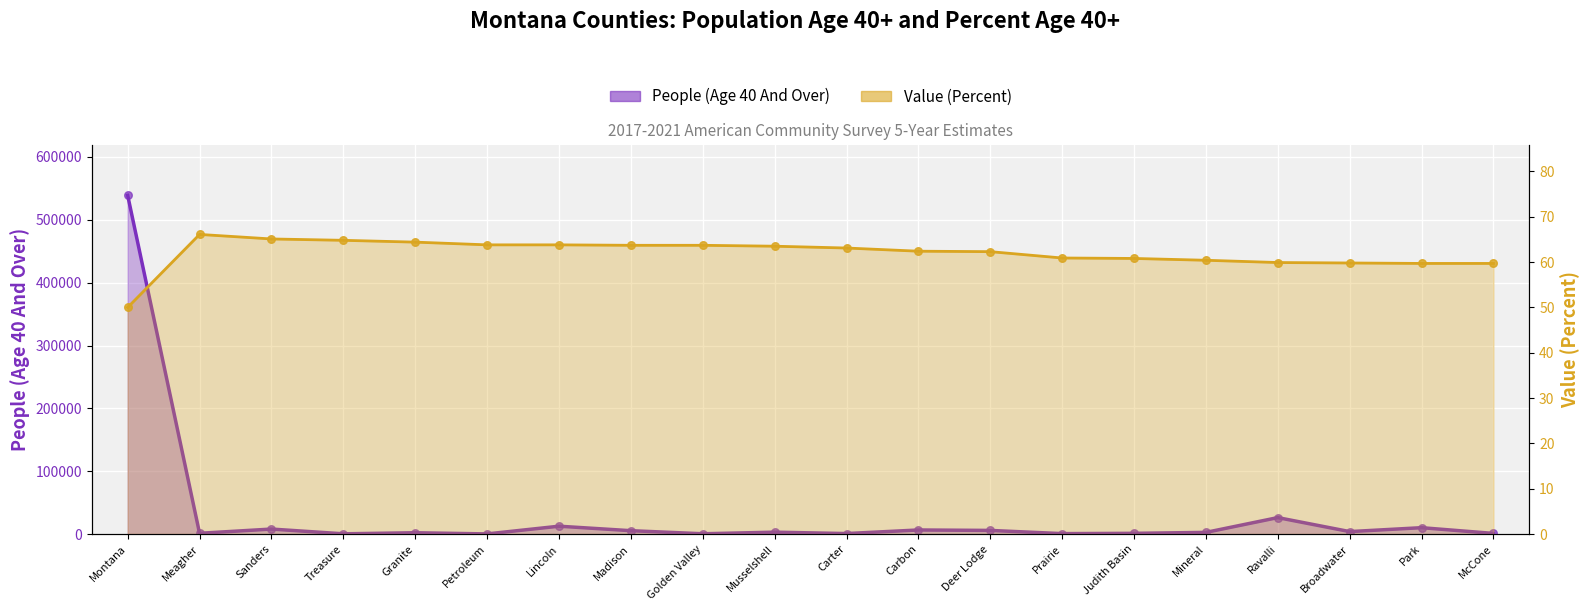

Which series reaches the maximum Y coordinate?

People (Age 40 And Over)